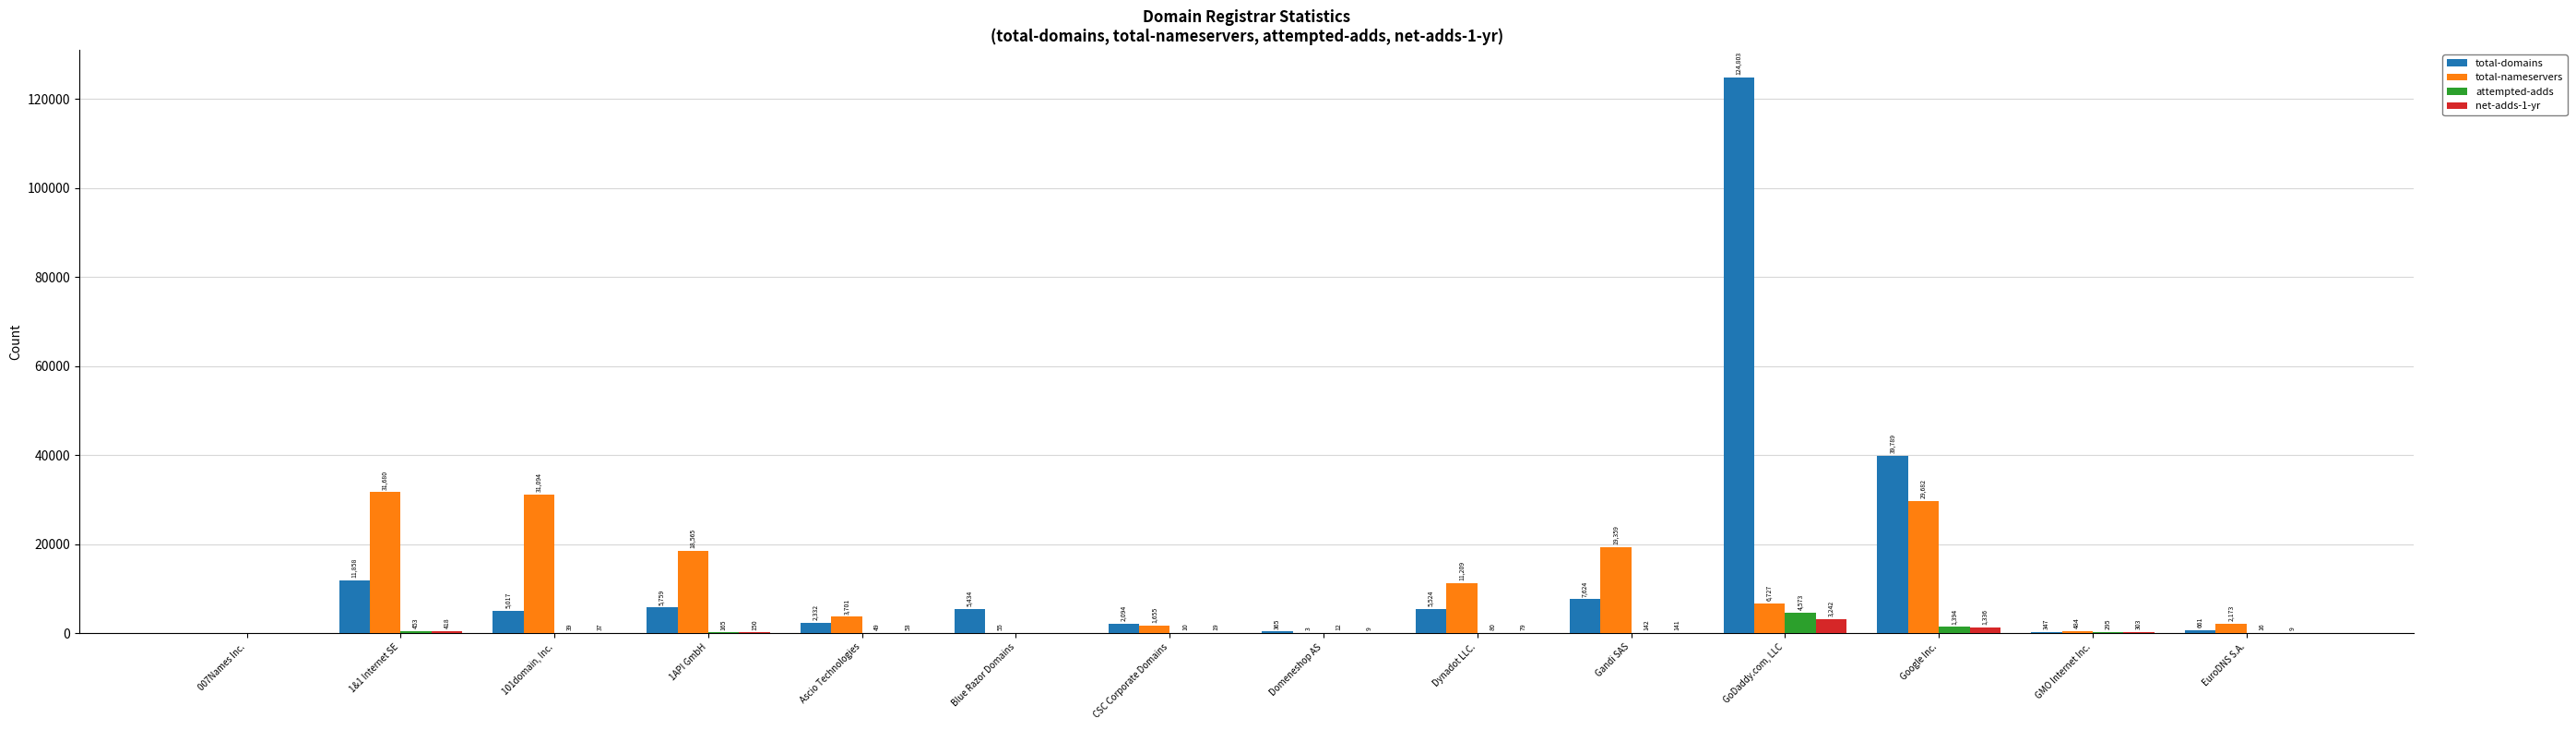

At which label does attempted-adds reach its peak?

GoDaddy.com, LLC